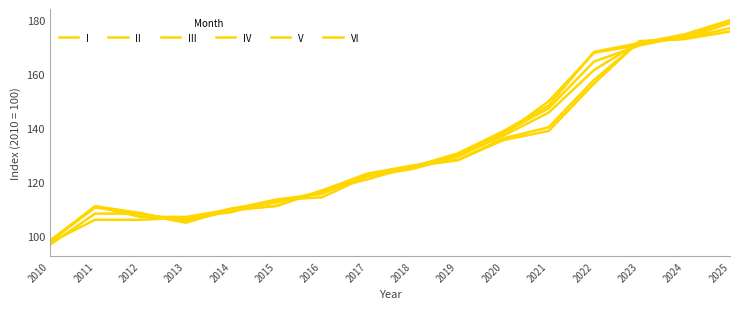

The value of V at 2017 is 122.6. True or false?

True